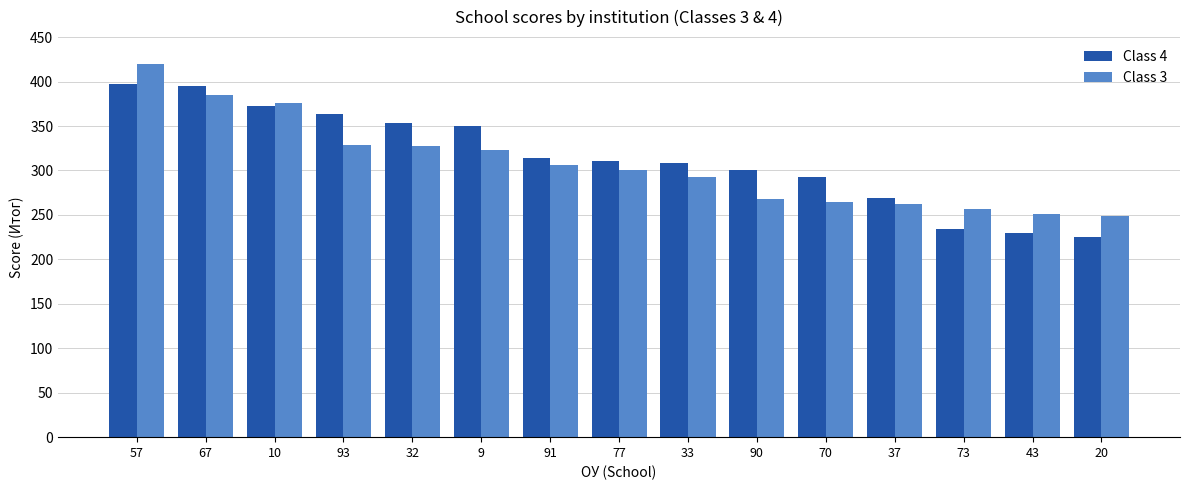

The Class 3 series shows 472.6 at 70. True or false?

False